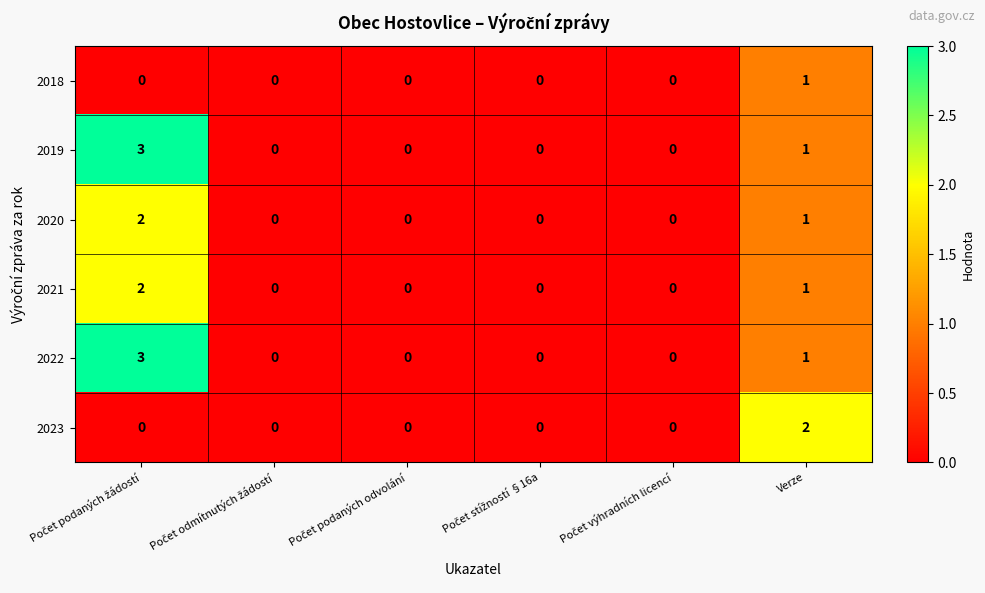

Count the number of data series in this chart.

6